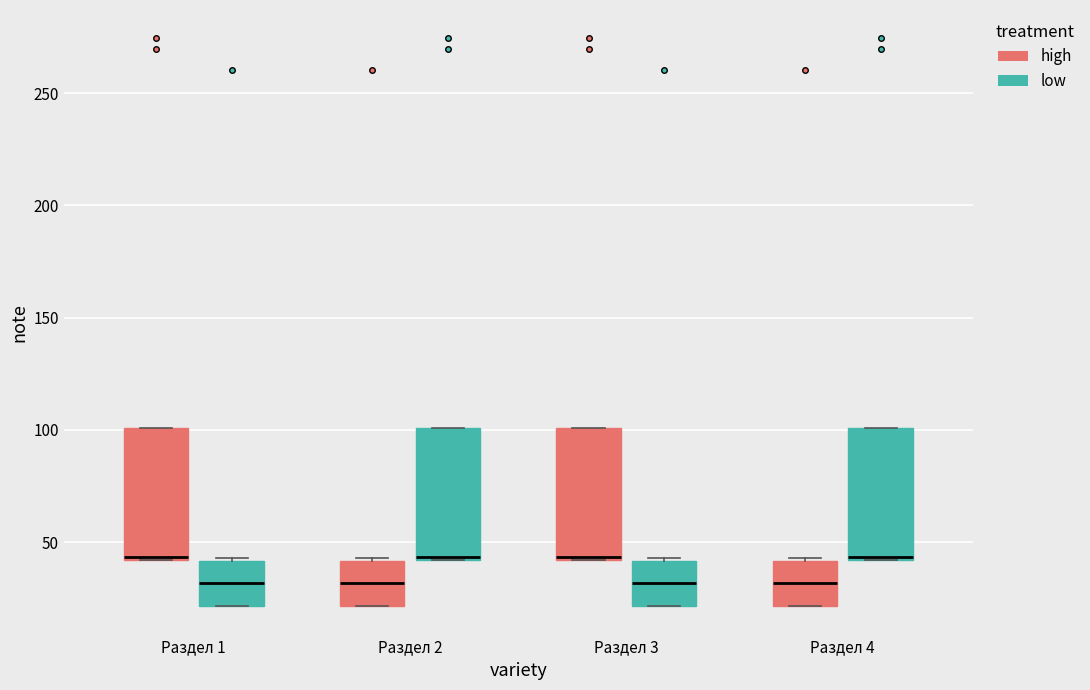

Reading left to right, transcribe this box plot: for each box, give where its median line is, the range the box spans, and where its two whiskers end, as read against the y-axis. The values are not printed on the chart, so give them approximately, as read against the axis.

Раздел 1 (high): median 45 (drawn on the box's lower edge), box 40 to 100, whiskers 40 to 100
Раздел 1 (low): median 30, box 20 to 40, whiskers 20 to 45
Раздел 2 (high): median 30, box 20 to 40, whiskers 20 to 45
Раздел 2 (low): median 45 (drawn on the box's lower edge), box 40 to 100, whiskers 40 to 100
Раздел 3 (high): median 45 (drawn on the box's lower edge), box 40 to 100, whiskers 40 to 100
Раздел 3 (low): median 30, box 20 to 40, whiskers 20 to 45
Раздел 4 (high): median 30, box 20 to 40, whiskers 20 to 45
Раздел 4 (low): median 45 (drawn on the box's lower edge), box 40 to 100, whiskers 40 to 100